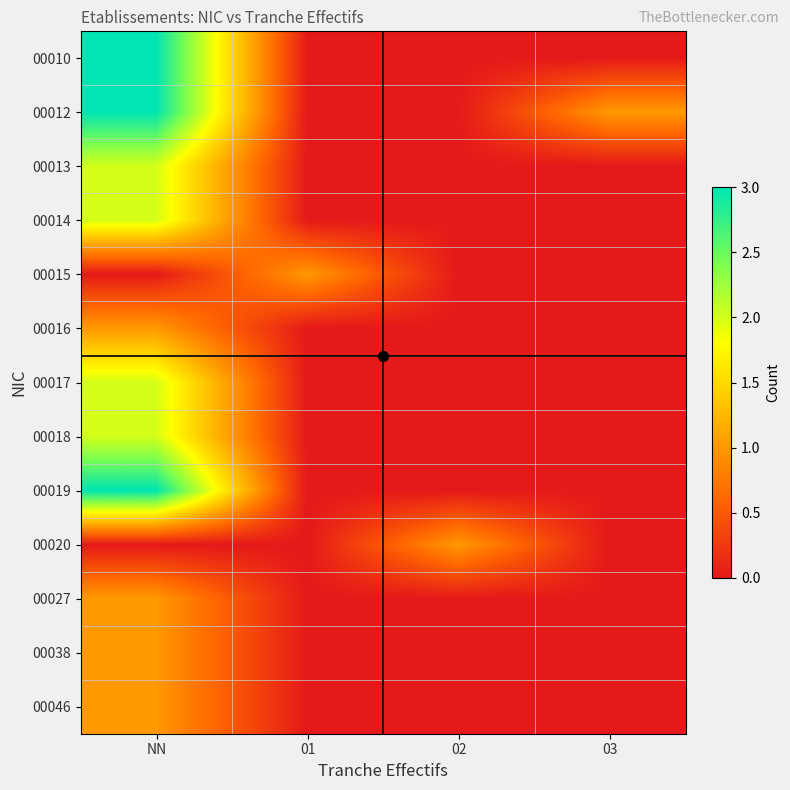

Rank the series at 03 from lowest to highest value.

00010, 00013, 00014, 00015, 00016, 00017, 00018, 00019, 00020, 00027, 00038, 00046, 00012